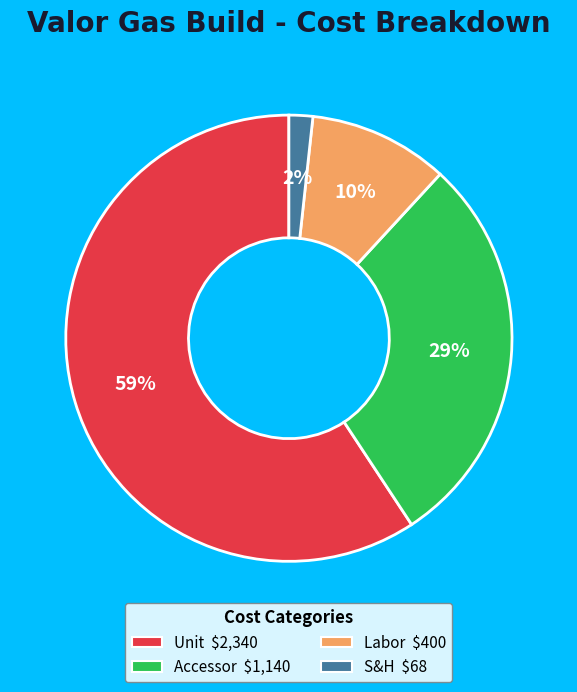

Which category accounts for the majority?

Unit